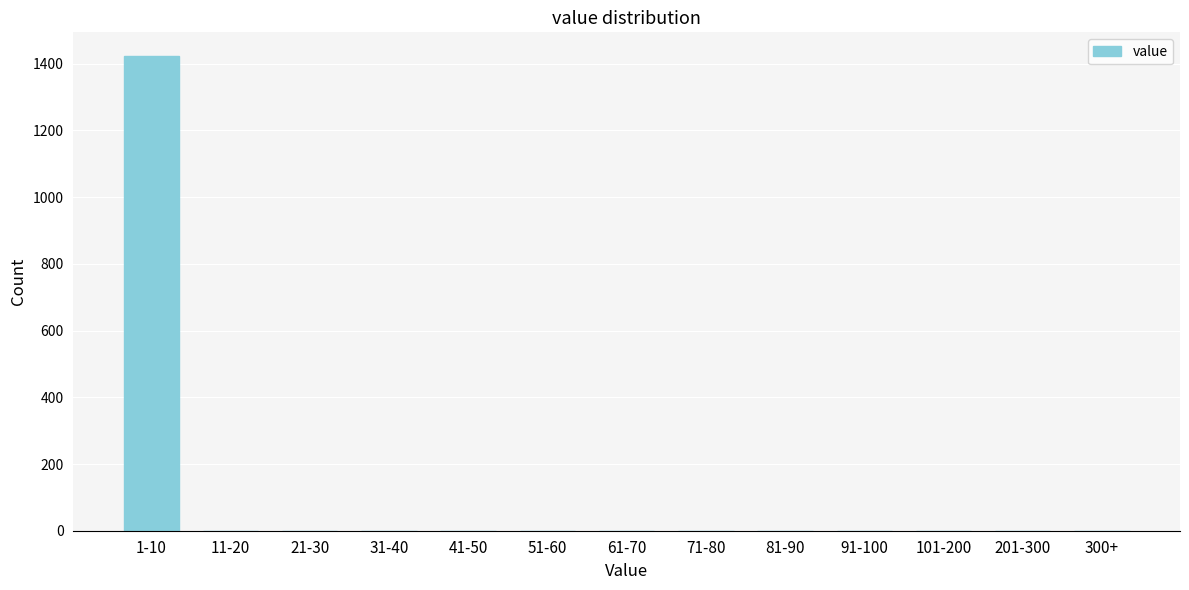

Reading left to right, extract all data points from this chart.

1-10=1423	11-20=0	21-30=0	31-40=0	41-50=0	51-60=0	61-70=0	71-80=0	81-90=0	91-100=0	101-200=0	201-300=0	300+=0